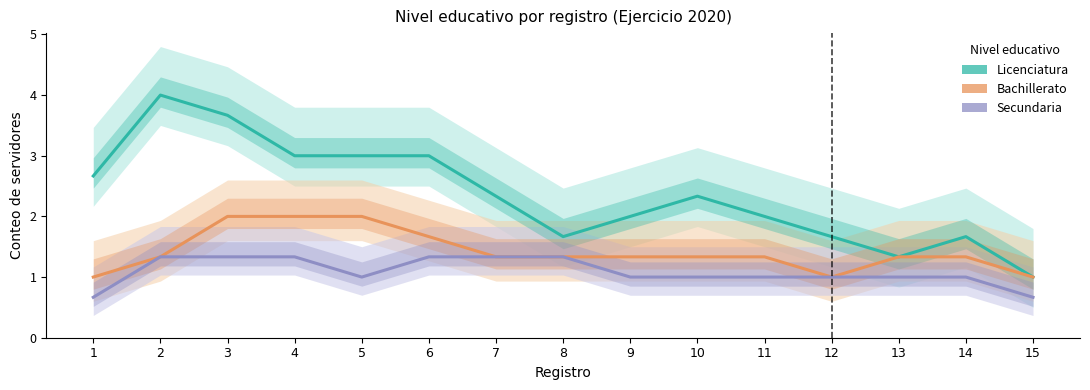

True or false: Bachillerato has a value of 3.3 at 4.

False